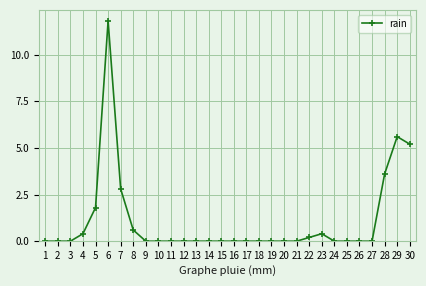

Which category has the highest value across all series?

6